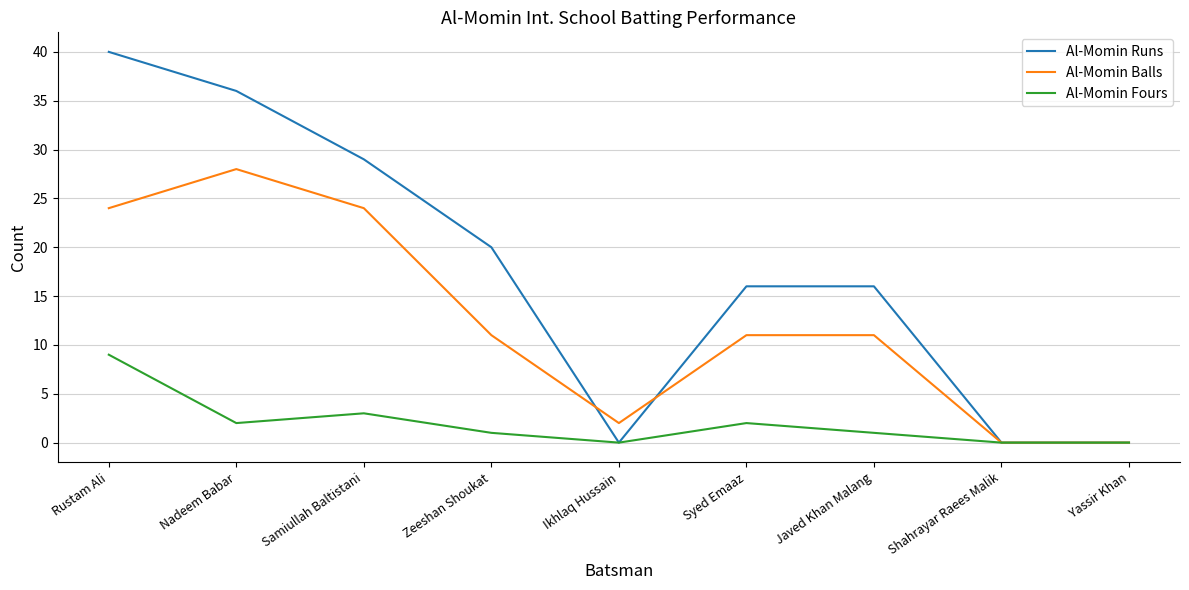

What position from the left is Nadeem Babar?

2